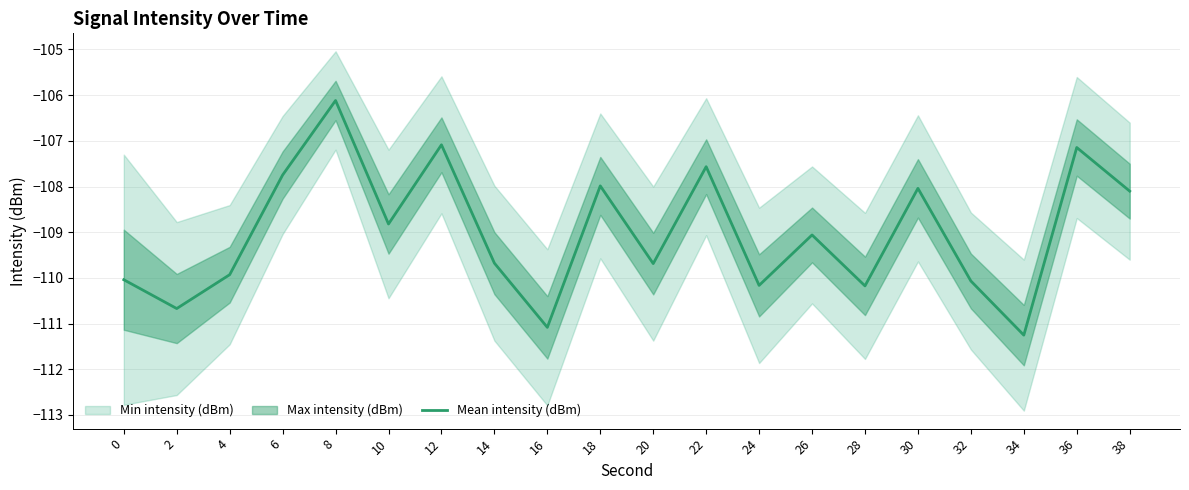

How many lines are shown in the chart?

1